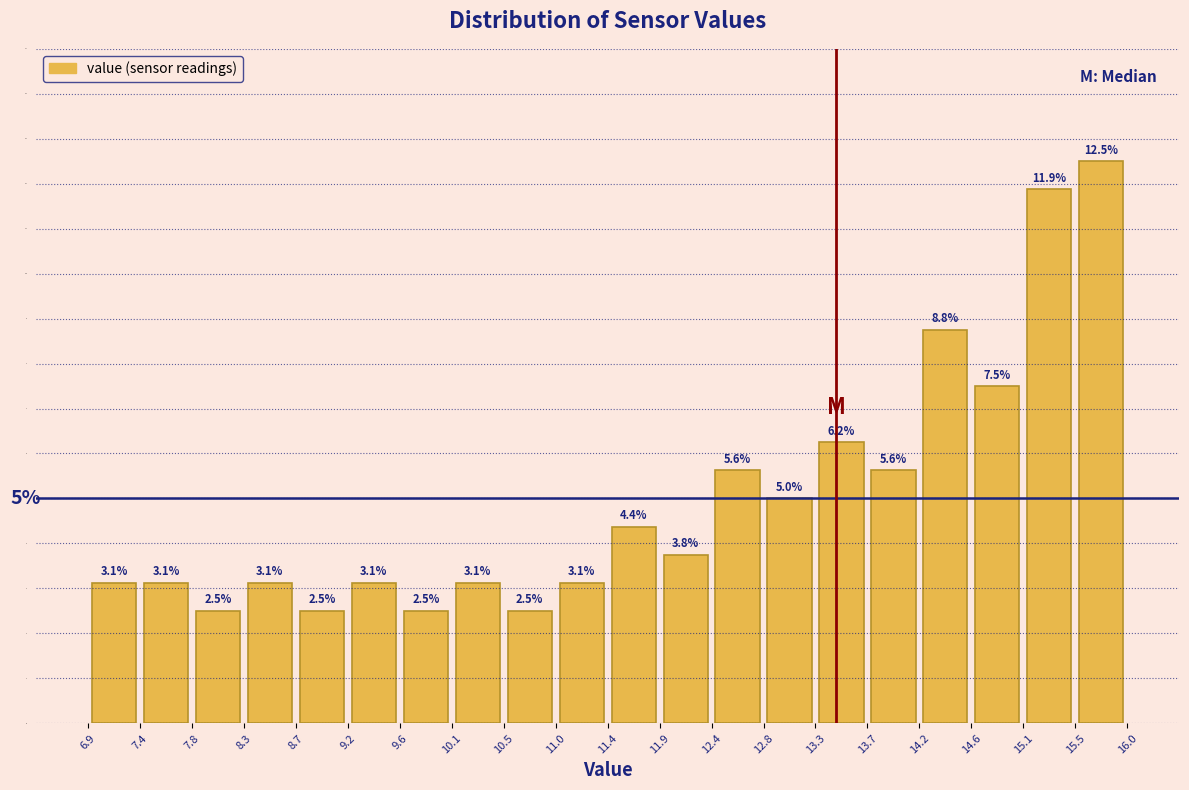

Reading left to right, transcribe this chart: for each bar, give the range it covers on the x-axis and its height.

6.9 to 7.4: 3.1
7.4 to 7.8: 3.1
7.8 to 8.3: 2.5
8.3 to 8.7: 3.1
8.7 to 9.2: 2.5
9.2 to 9.6: 3.1
9.6 to 10.1: 2.5
10.1 to 10.5: 3.1
10.5 to 11.0: 2.5
11.0 to 11.4: 3.1
11.4 to 11.9: 4.4
11.9 to 12.4: 3.8
12.4 to 12.8: 5.6
12.8 to 13.3: 5.0
13.3 to 13.7: 6.2
13.7 to 14.2: 5.6
14.2 to 14.6: 8.8
14.6 to 15.1: 7.5
15.1 to 15.5: 11.9
15.5 to 16.0: 12.5